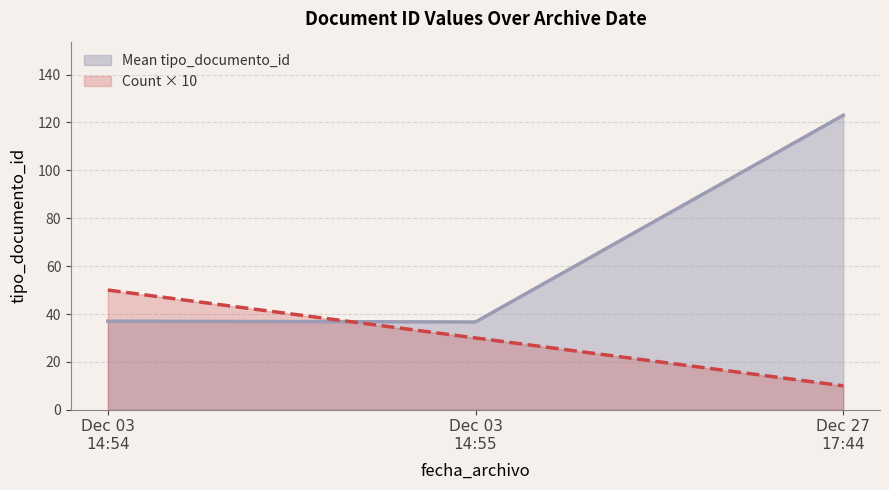

Rank the series by their maximum value, from lowest to highest.

Count × 10, Mean tipo_documento_id